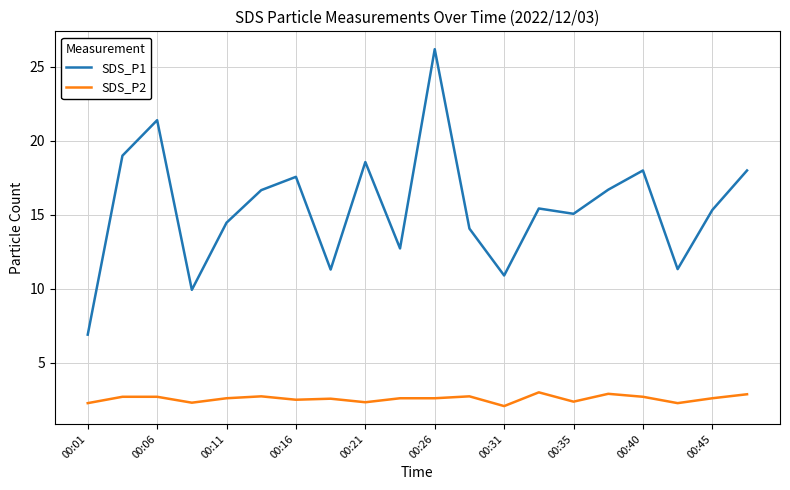

Which series has the largest total across all categories?

SDS_P1